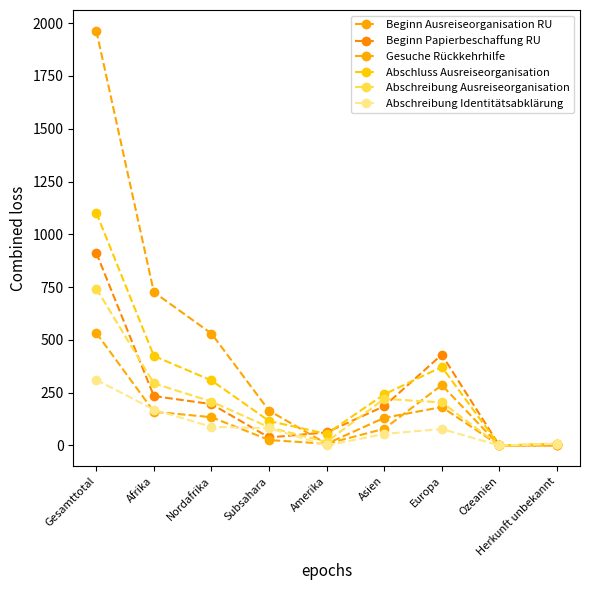

How many series are shown in this chart?

6